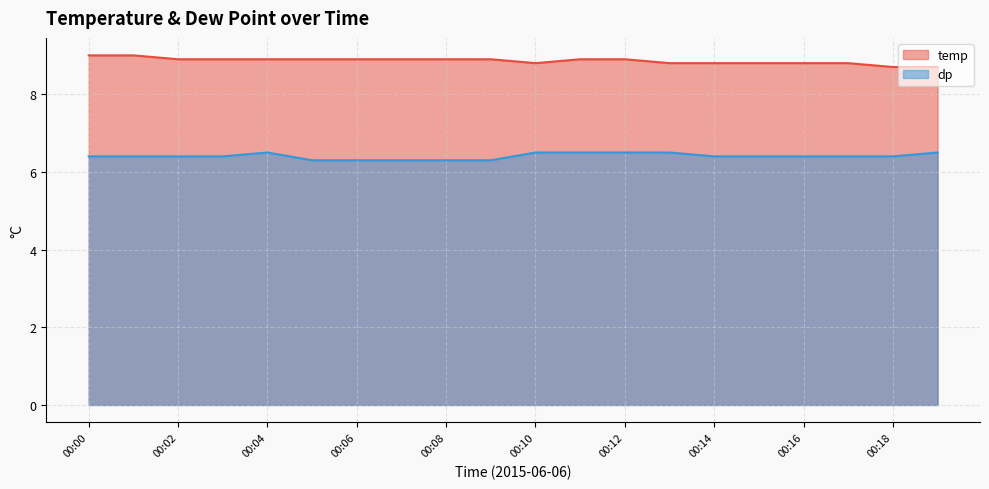

At how many categories does at least one series exceed 7?

20